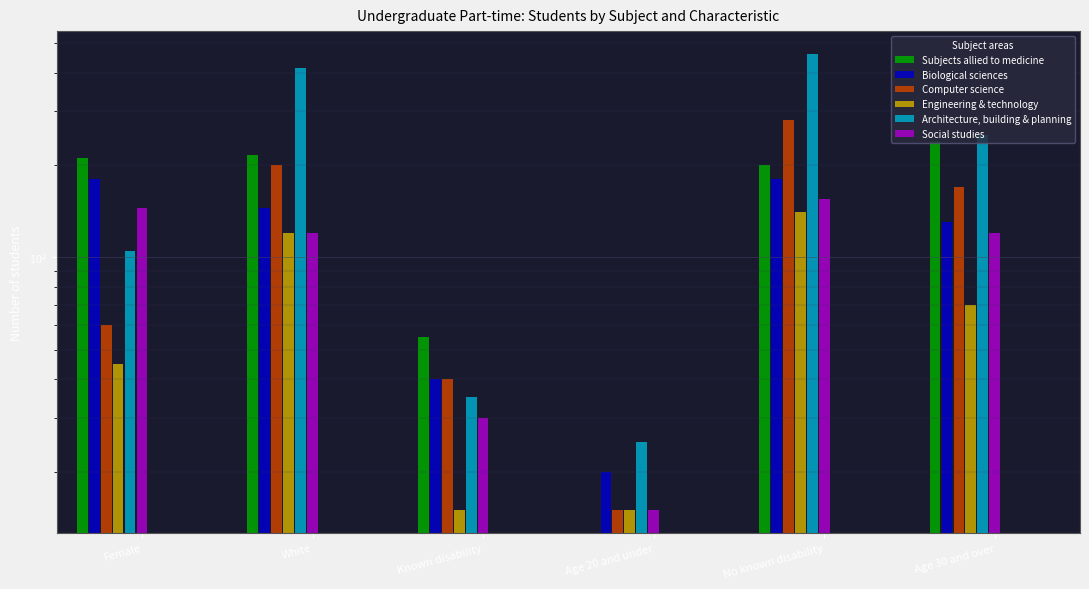

At how many categories does at least one series exceed 32?

5